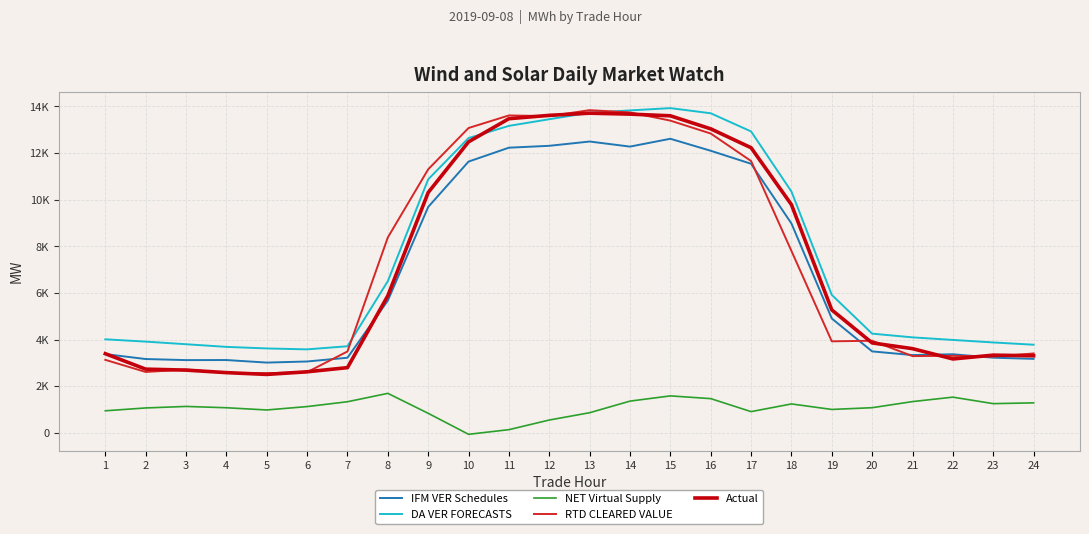

What are all the series names shown in the legend?

IFM VER Schedules, DA VER FORECASTS, NET Virtual Supply, RTD CLEARED VALUE, Actual